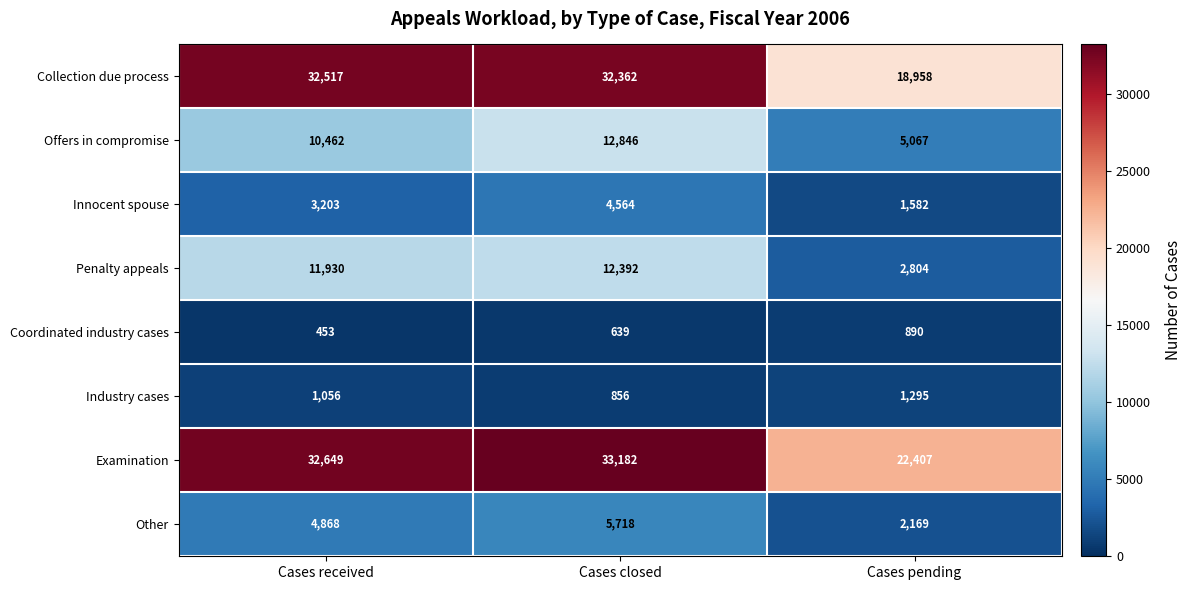

Between Cases closed and Cases pending, which series saw the biggest shift?

Collection due process